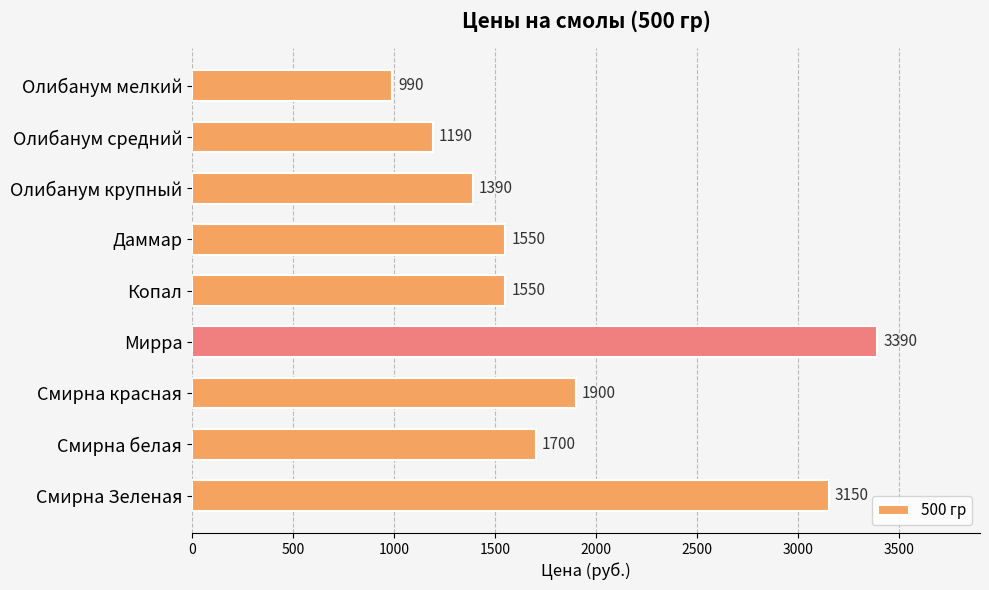

The value at Смирна белая is 1700. True or false?

True